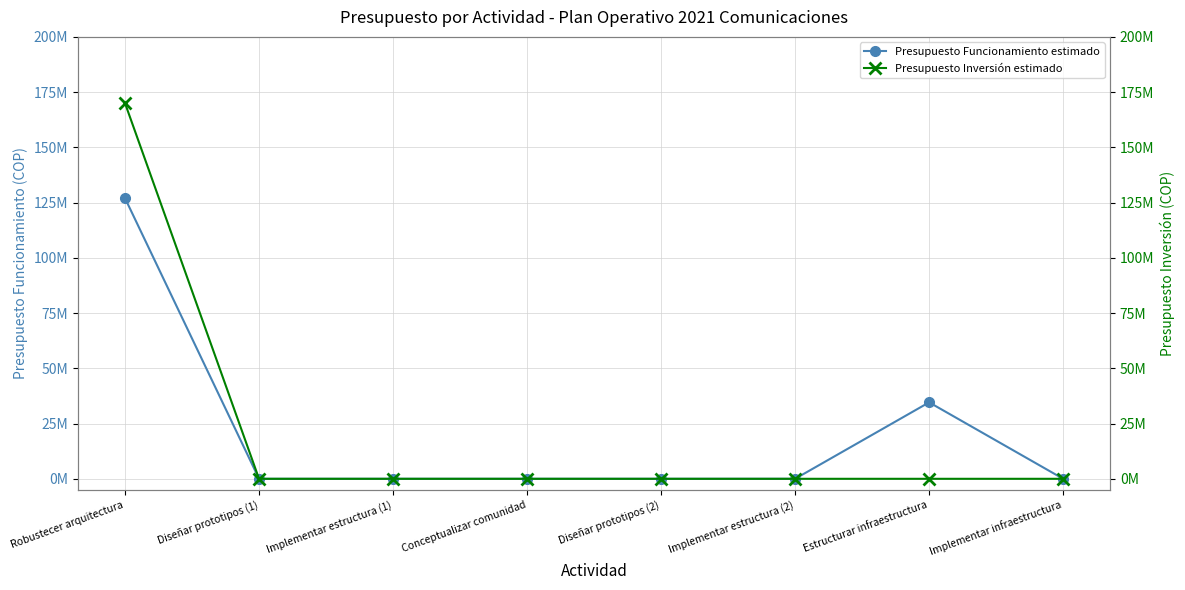

Between Diseñar prototipos (1) and Diseñar prototipos (2), which series saw the biggest shift?

Presupuesto Funcionamiento estimado